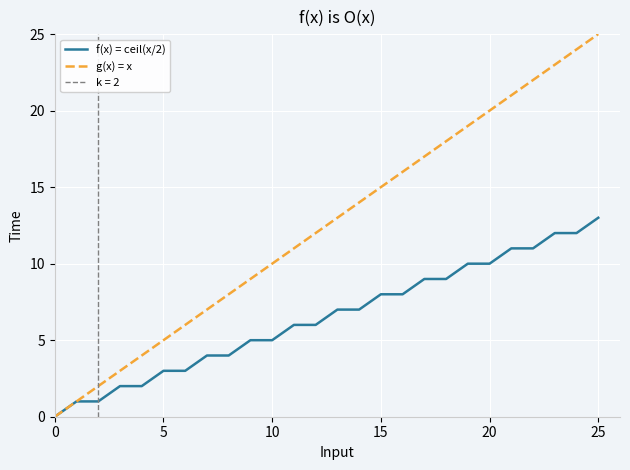

Reading left to right, transcribe all the data shown in this chart.

f(x) = ceil(x/2): 0	1	1	2	2	3	3	4	4	5	5	6	6	7	7	8	8	9	9	10	10	11	11	12	12	13
g(x) = x: 0	1	2	3	4	5	6	7	8	9	10	11	12	13	14	15	16	17	18	19	20	21	22	23	24	25